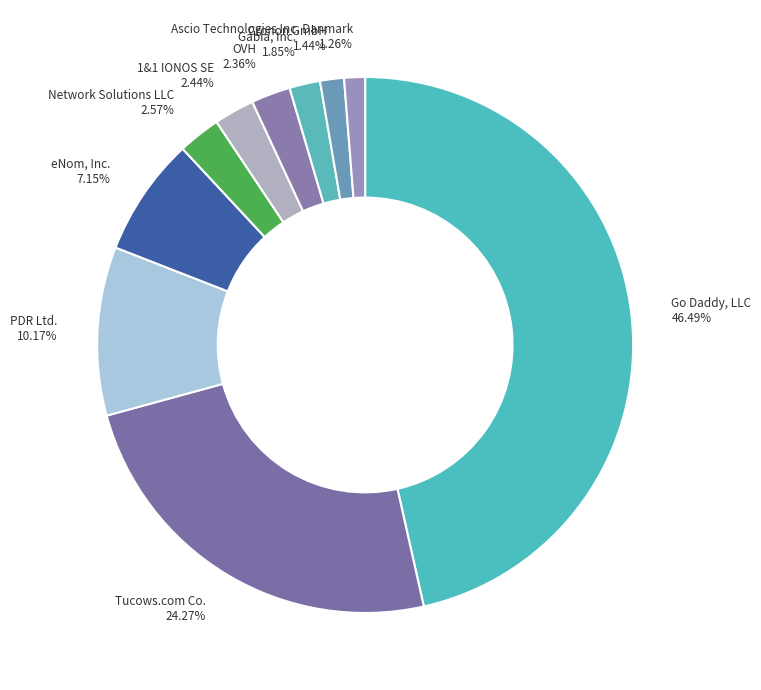

Which category has the smallest portion of the pie?

Ascio Technologies Inc. Danmark